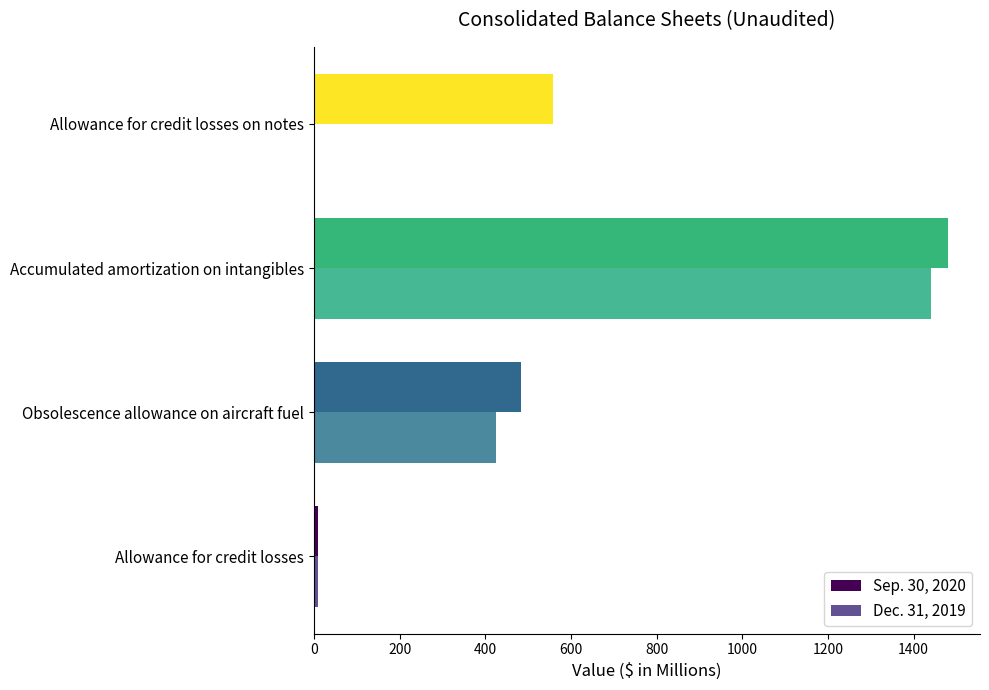

Where is Sep. 30, 2020 nearest to the value 745?

Allowance for credit losses on notes